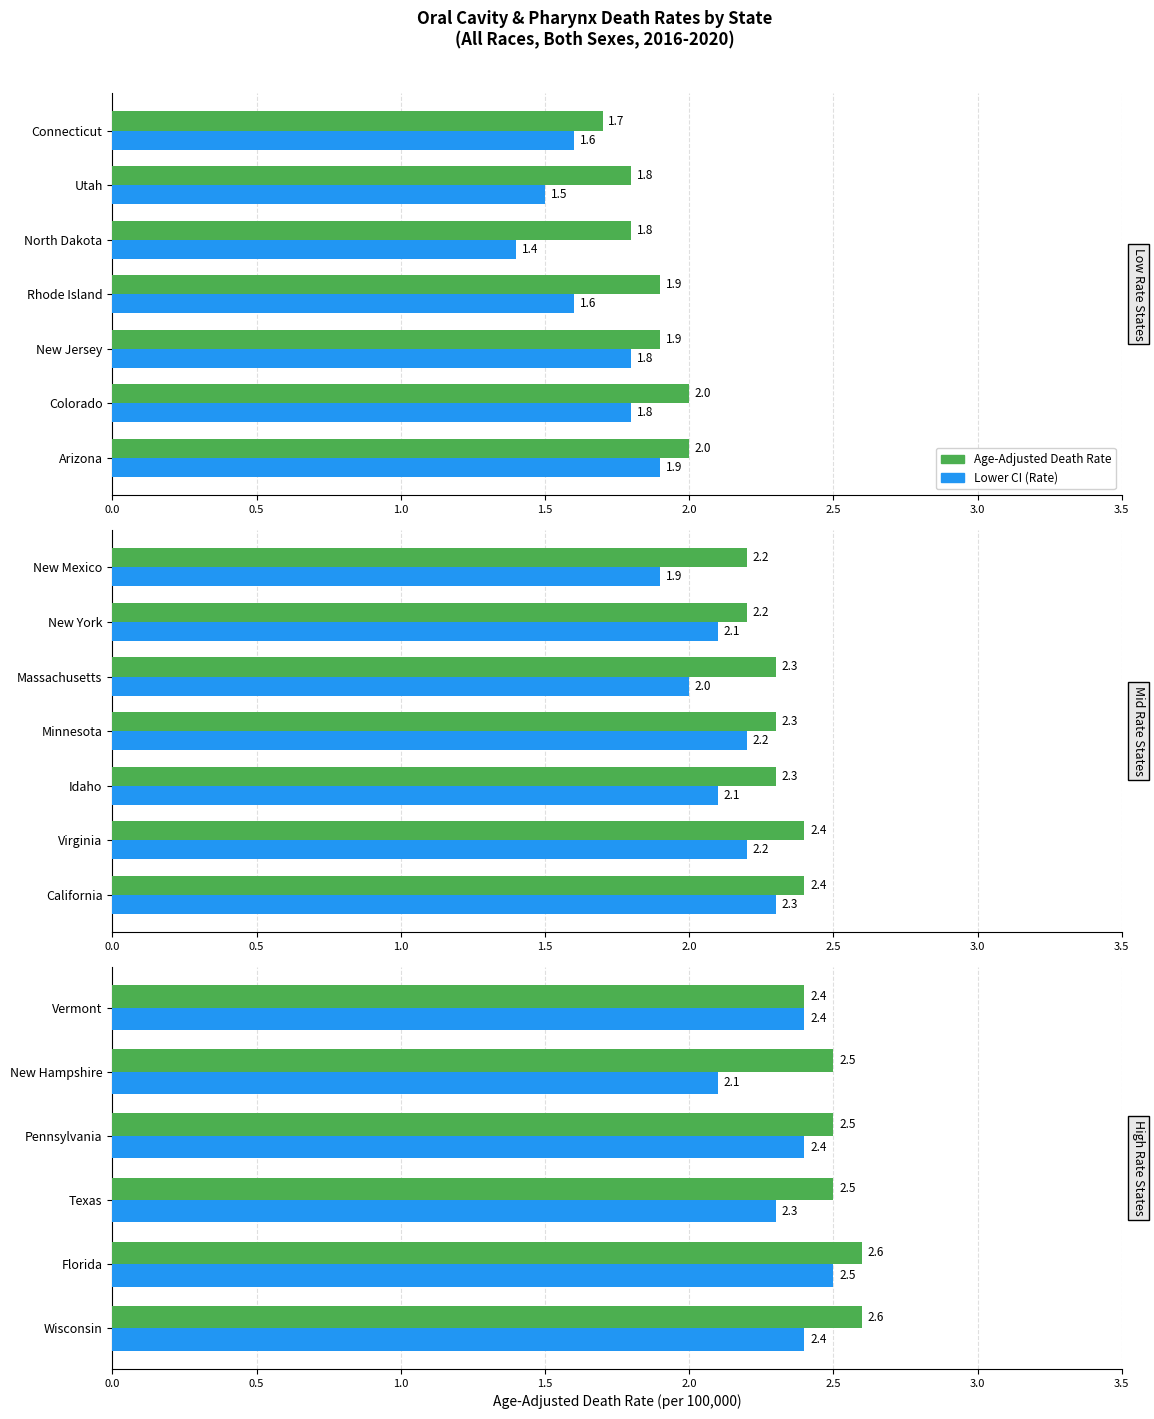

Rank the series by their average value, from highest to lowest.

Age-Adjusted Death Rate, Lower CI (Rate)